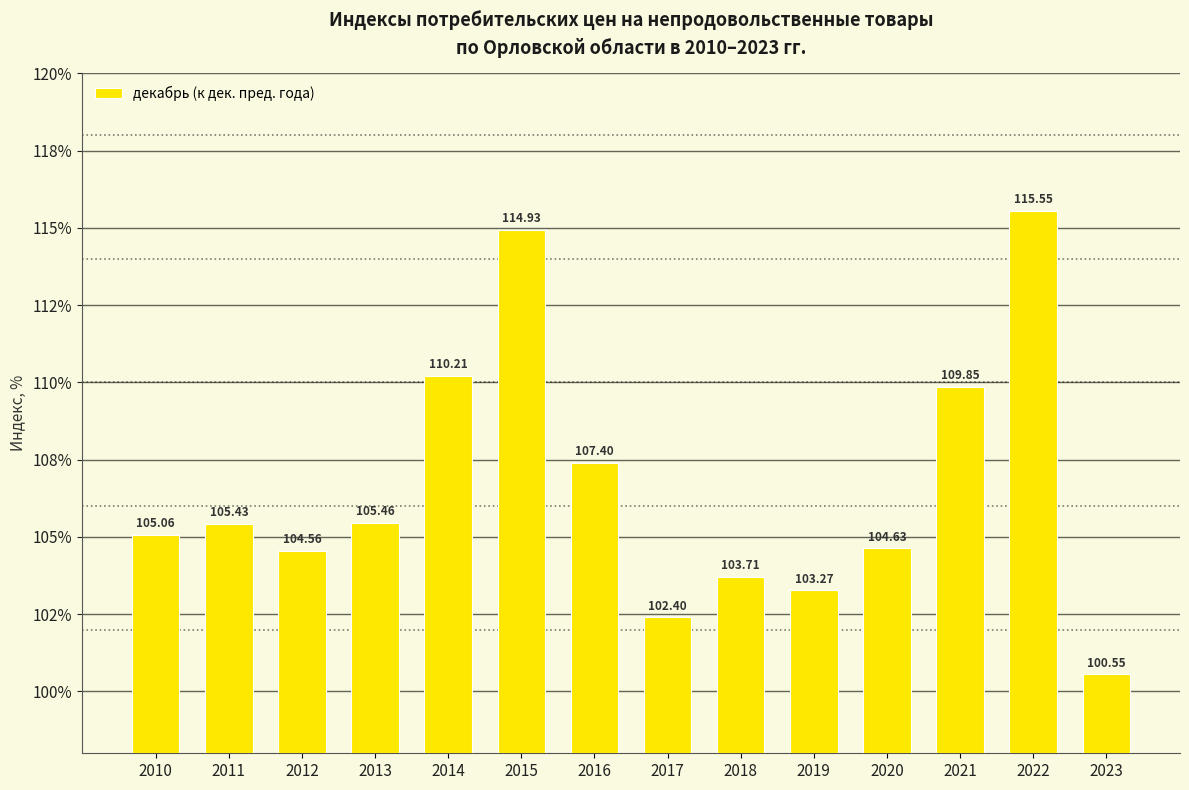

At which category does the chart reach its minimum across all series?

2023